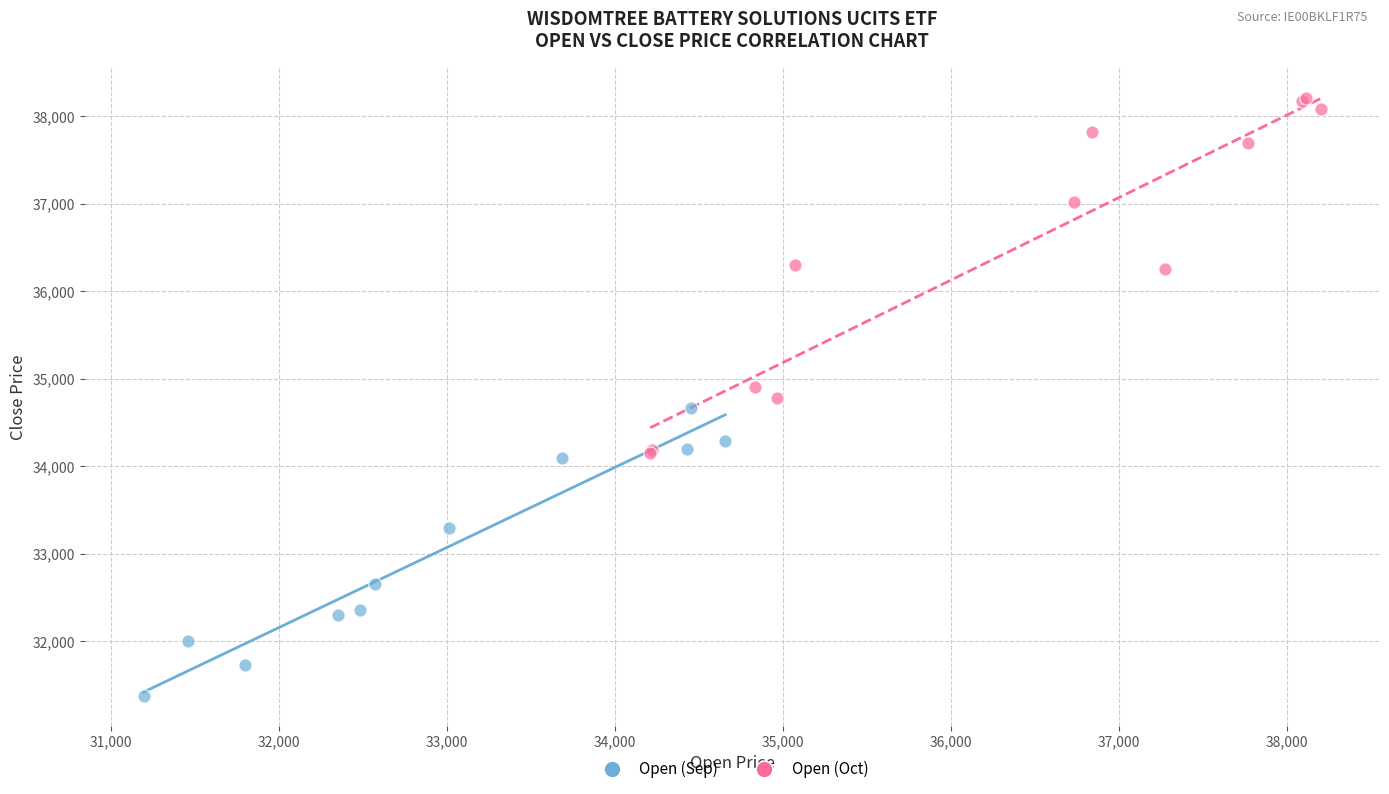

Which series reaches the maximum Y coordinate?

Open (Oct)